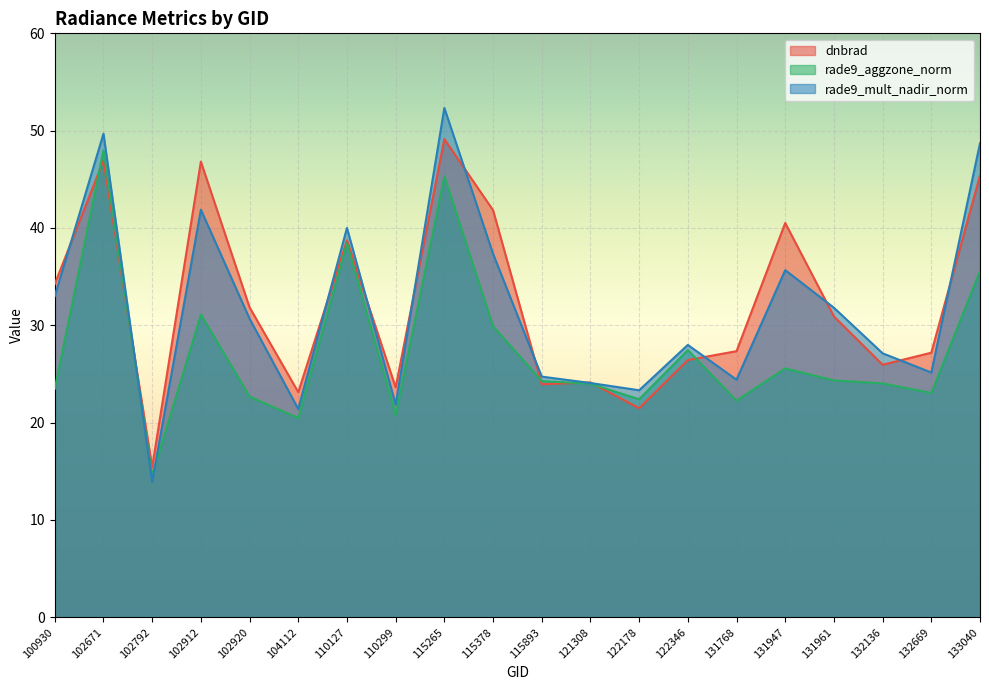

What is the difference between the rade9_aggzone_norm values at 102671 and 102920?

25.3